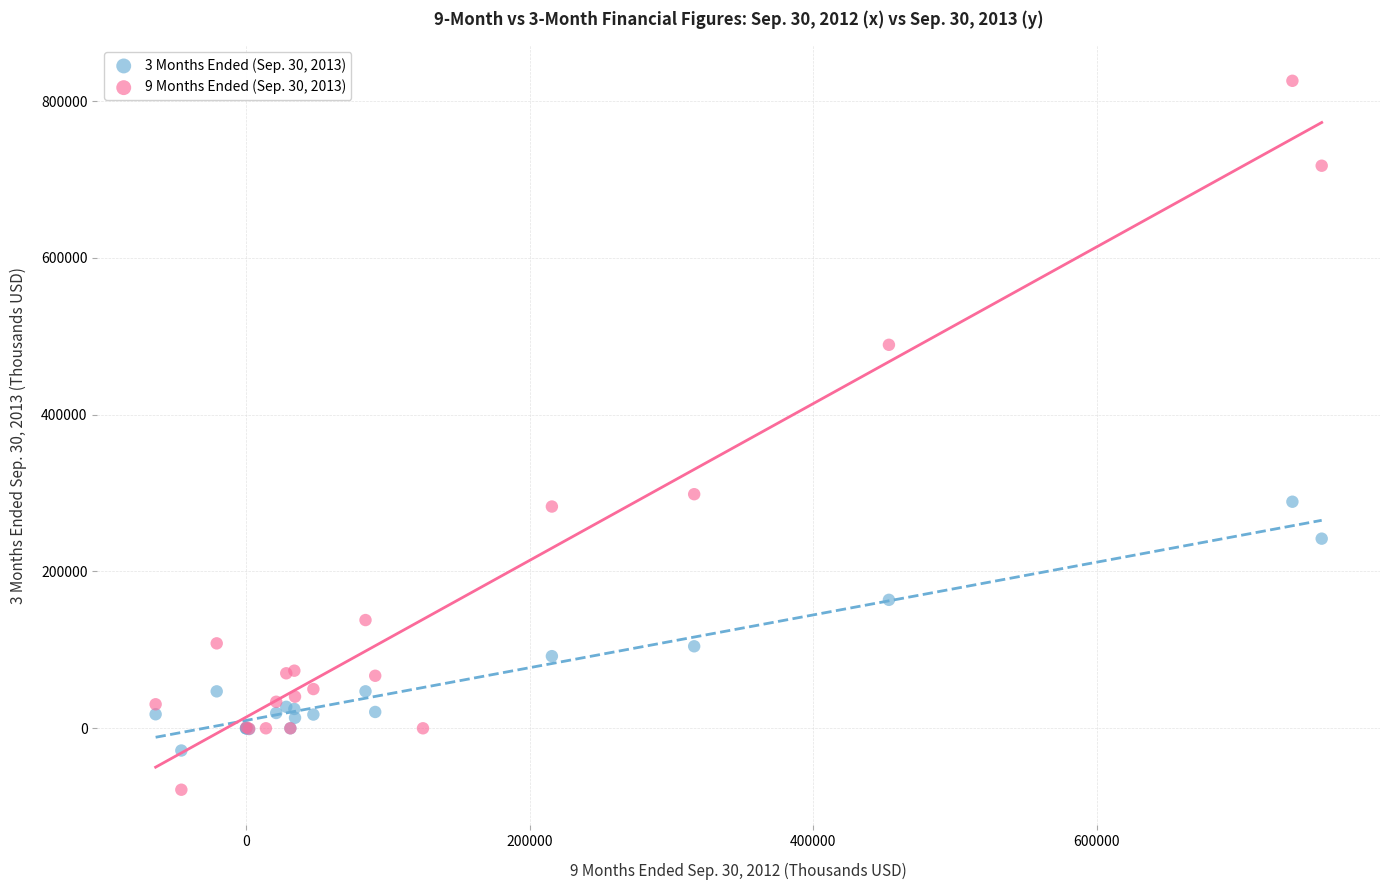

Which series contains the highest Y value?

9 Months Ended (Sep. 30, 2013)